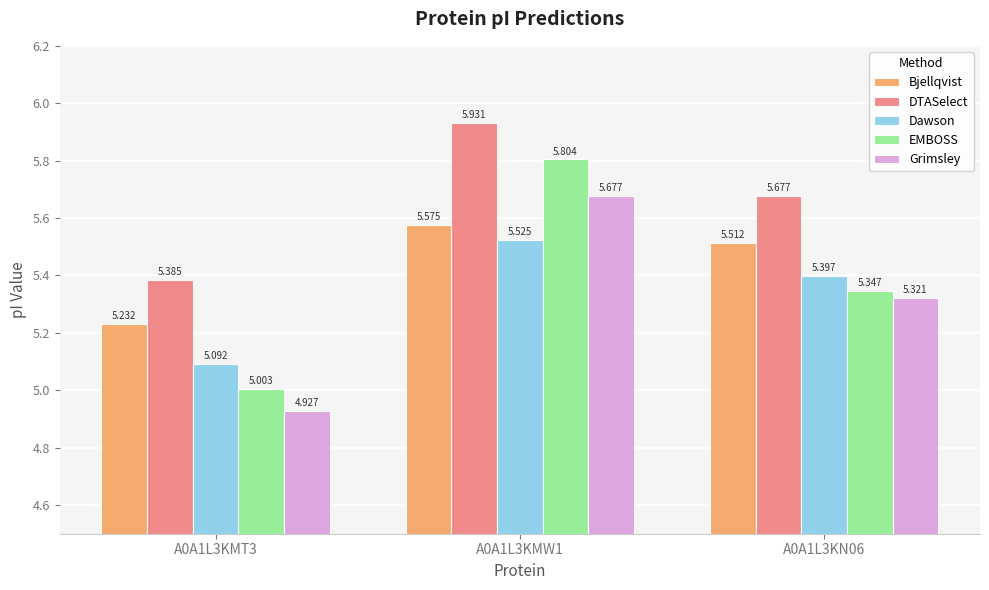

Which series changed the most between A0A1L3KMW1 and A0A1L3KN06?

EMBOSS